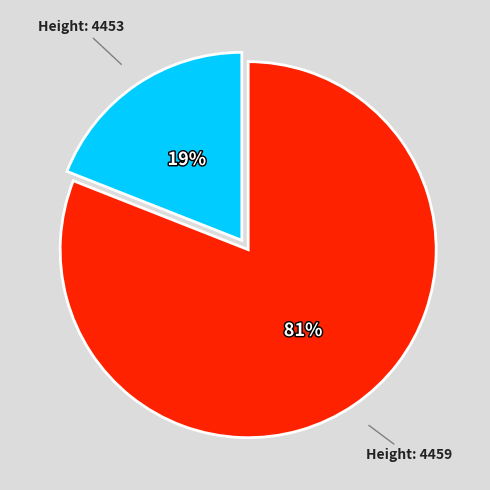

Is there a majority slice in this chart?

Yes